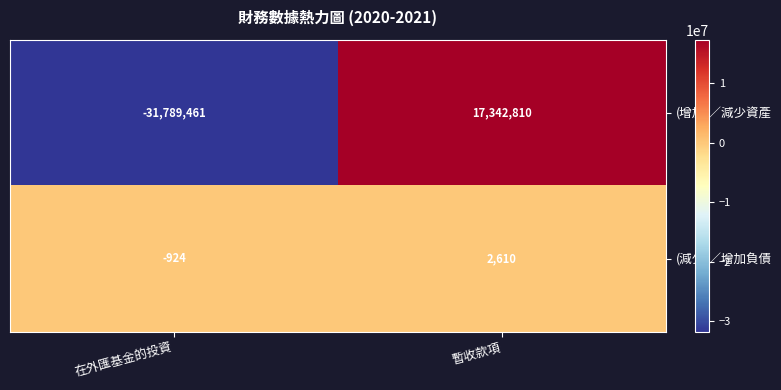

What is the average value of the (減少)／增加負債 series?

843